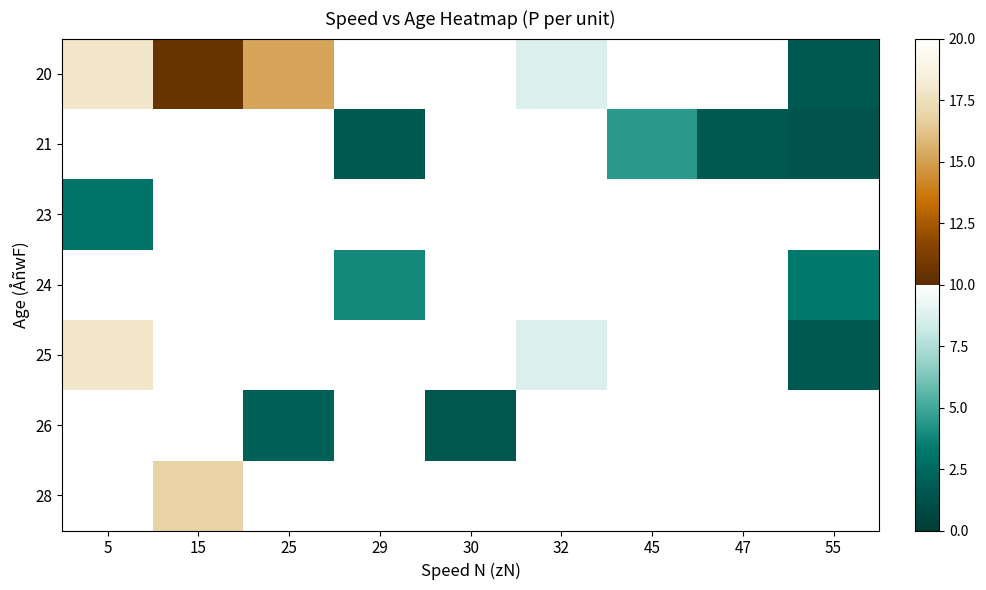

What is the maximum value shown in the chart?

17.9